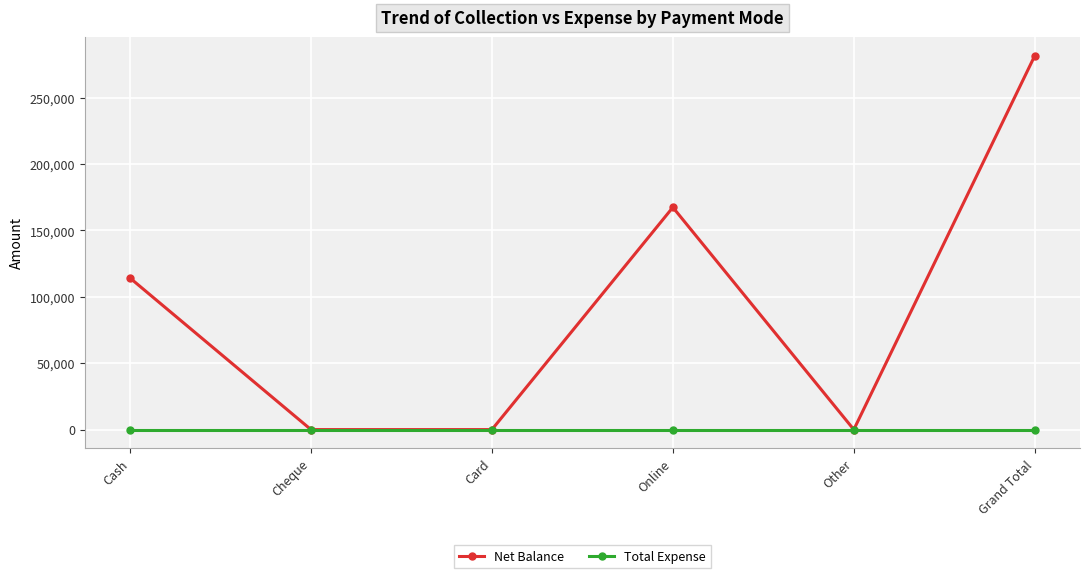

What is the difference between the highest and lowest values at Grand Total?

281510